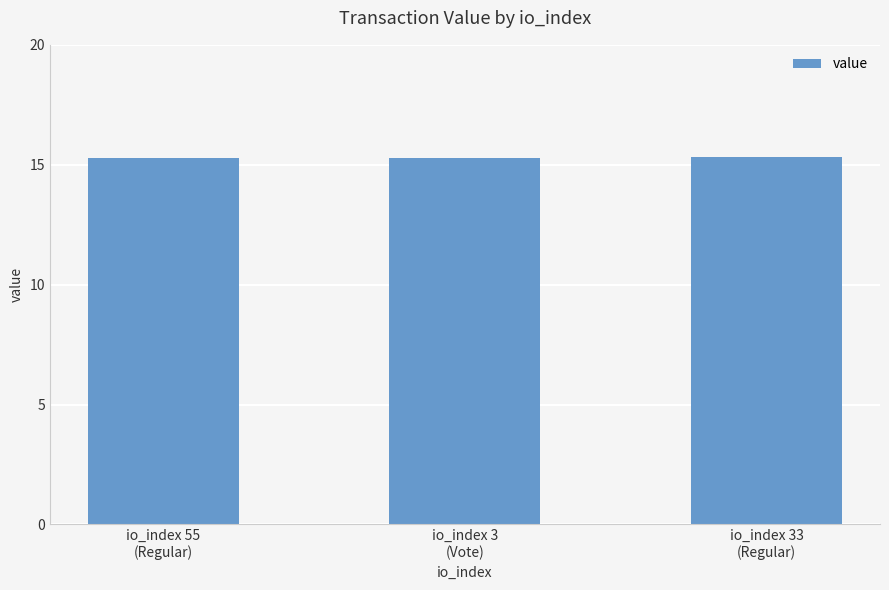

The value at io_index 33
(Regular) is 15.3. True or false?

True